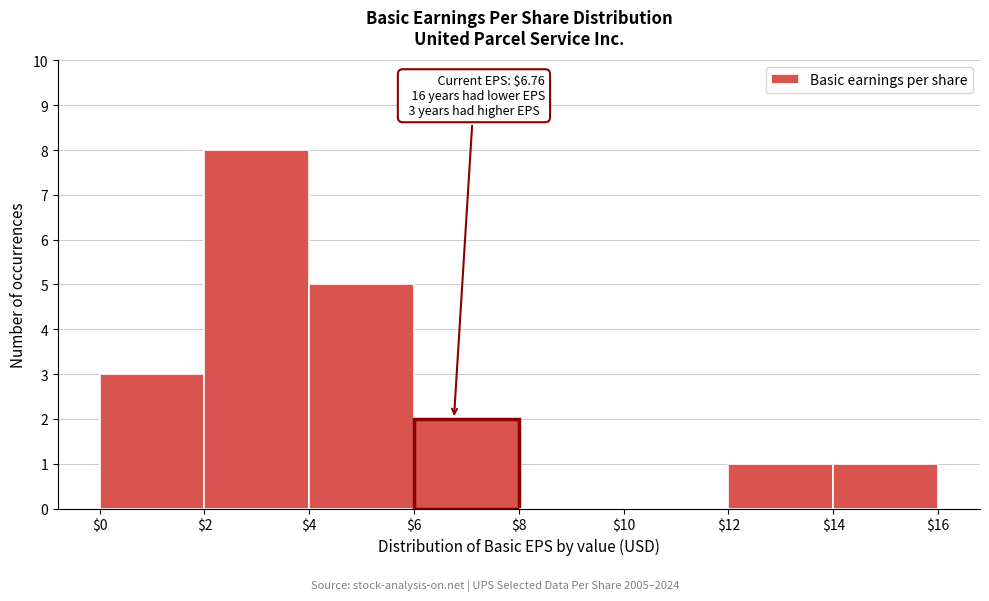

Over which range of the x-axis is the bar tallest?

$2 to $4